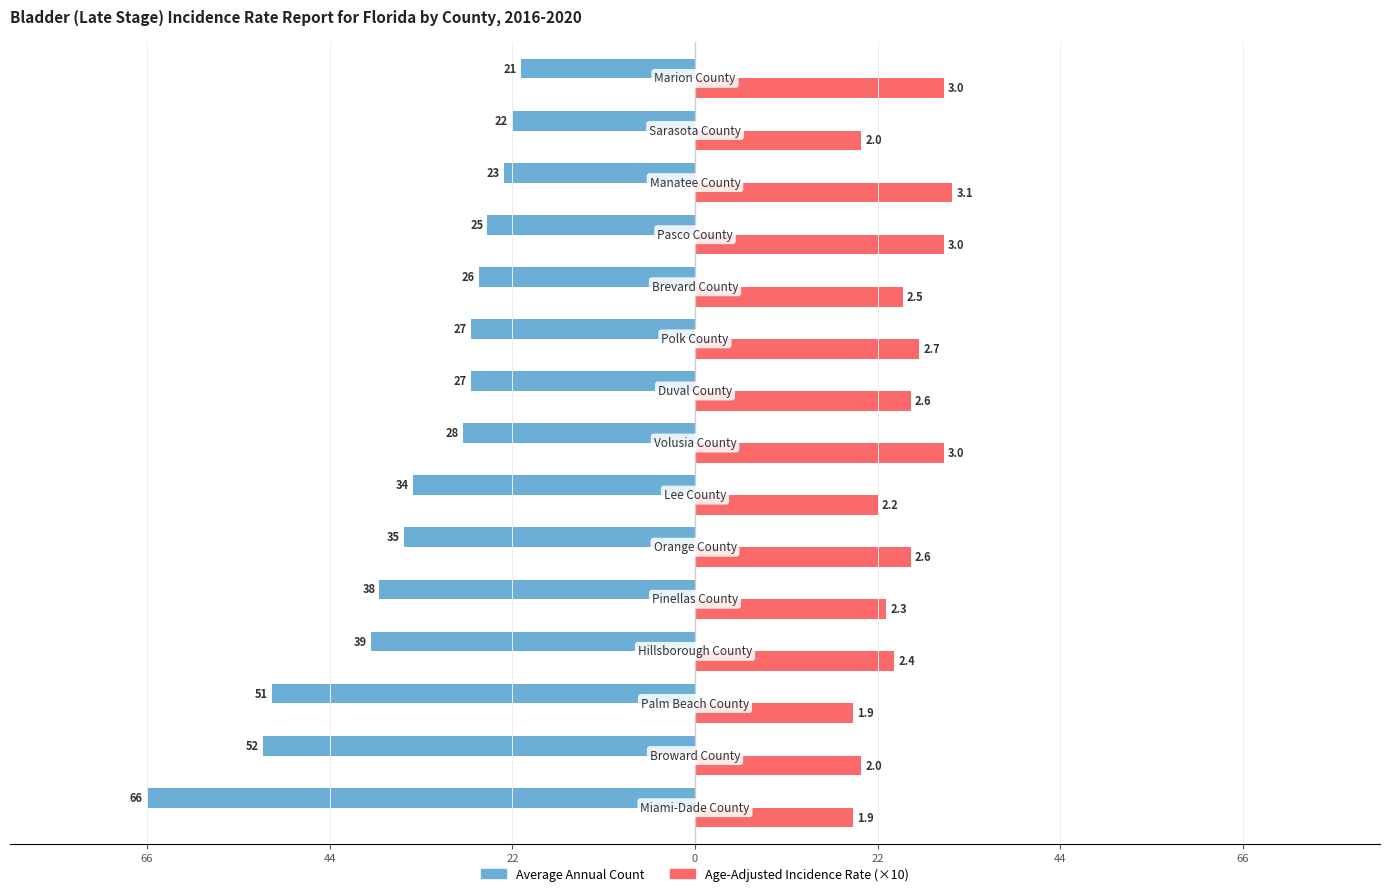

Reading left to right, extract all data points from this chart.

Average Annual Count: -66	-52	-51	-39	-38	-35	-34	-28	-27	-27	-26	-25	-23	-22	-21
Age-Adjusted Rate (×10): 19	20	19	24	23	26	22	30	26	27	25	30	31	20	30